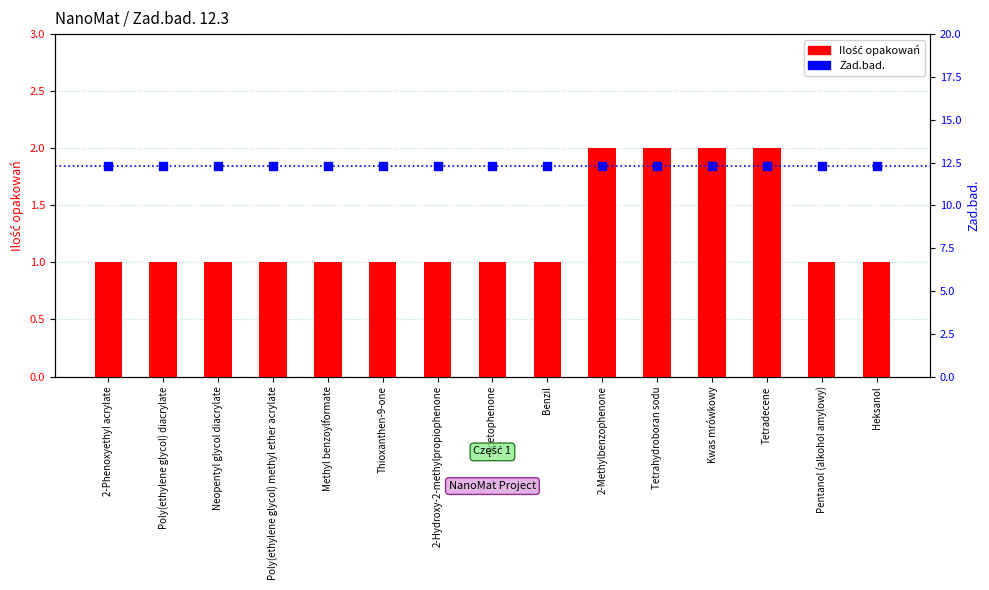

At how many categories does at least one series exceed 8?

15